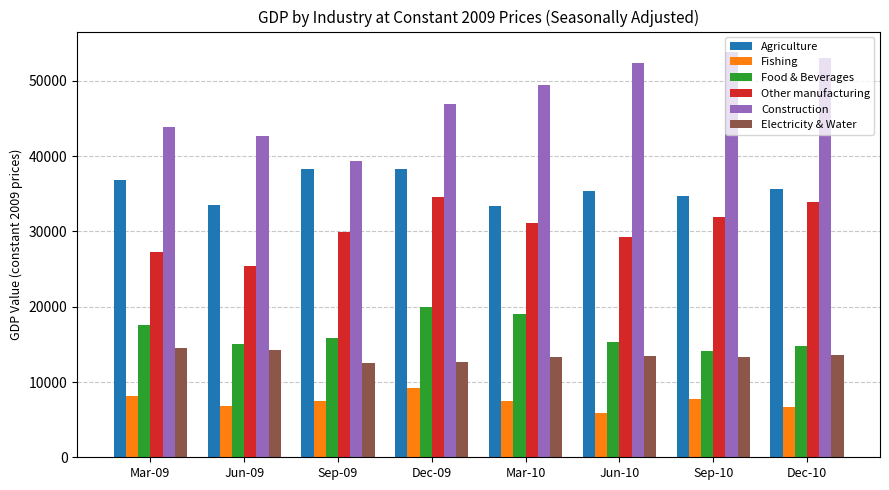

What position from the left is Sep-09?

3